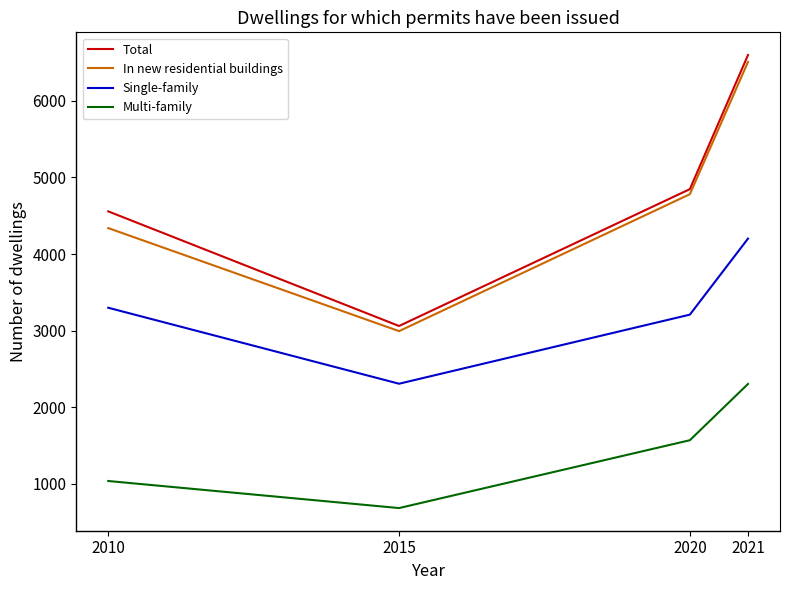

The Total series shows 7415 at 2020. True or false?

False